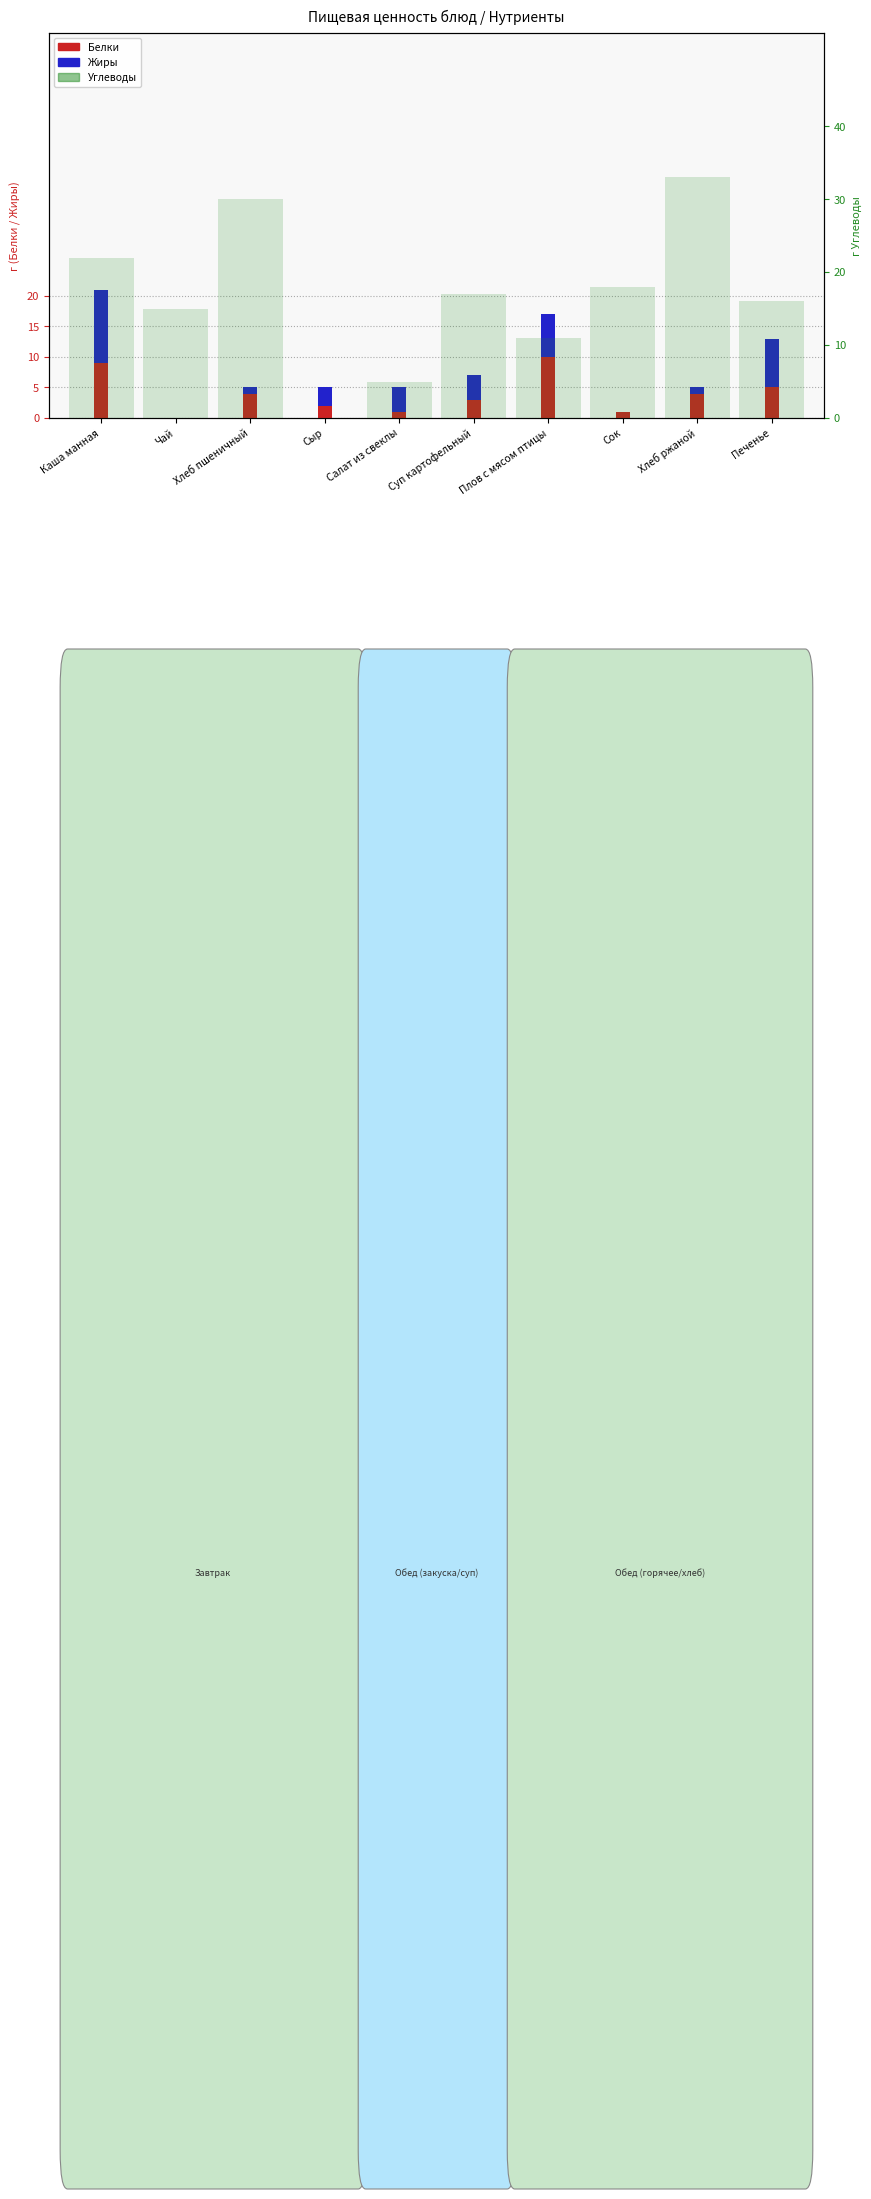

Reading right to left, extract all data points from this chart.

Белки: 5	4	1	10	3	1	2	4	0	9
Жиры: 8	1	0	7	4	4	3	1	0	12
Углеводы: 16	33	18	11	17	5	0	30	15	22